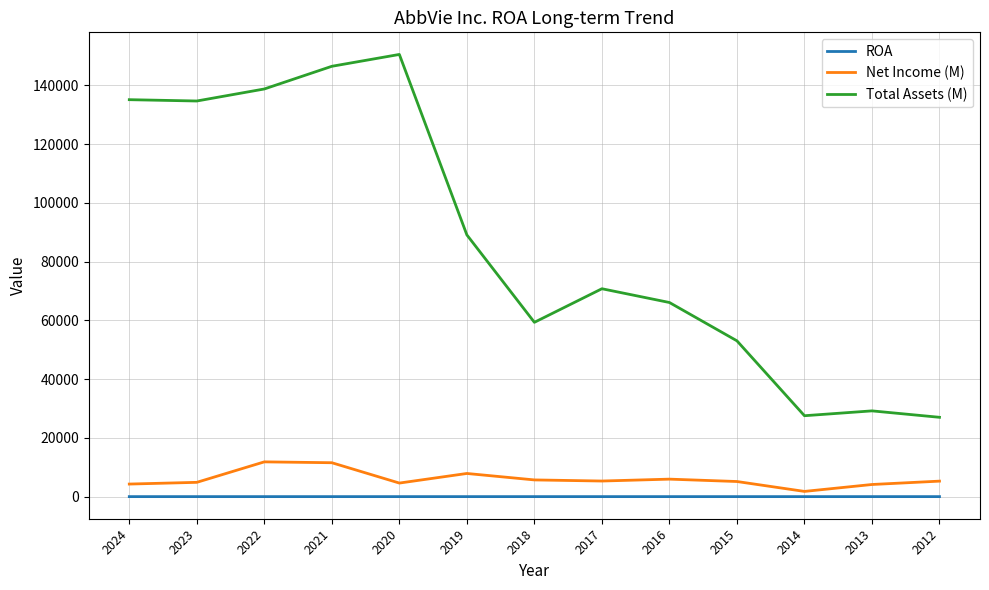

Which series has the largest total across all categories?

Total Assets (M)